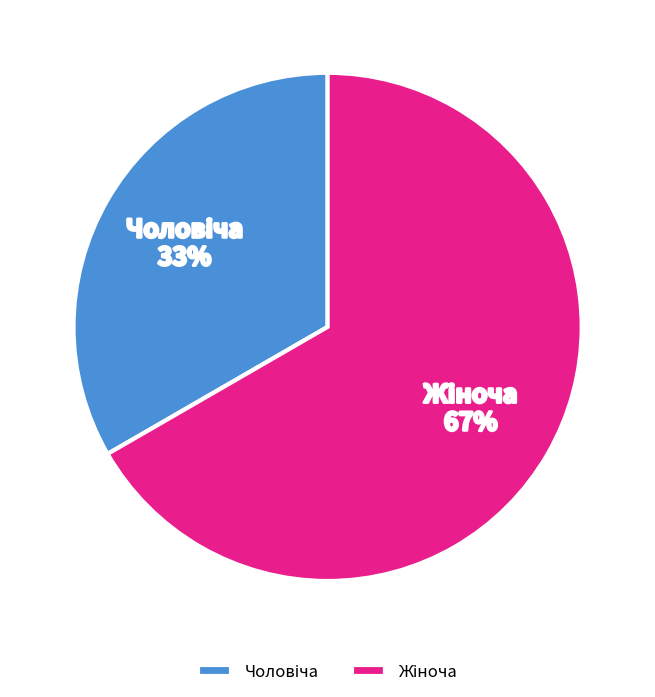

Does any single category account for the majority?

Yes